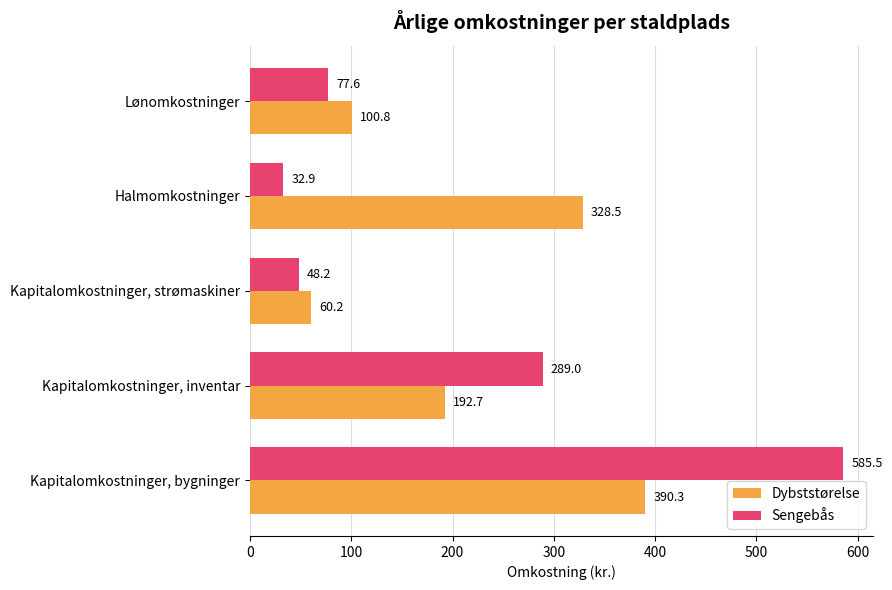

What is the maximum value shown in the chart?

585.5